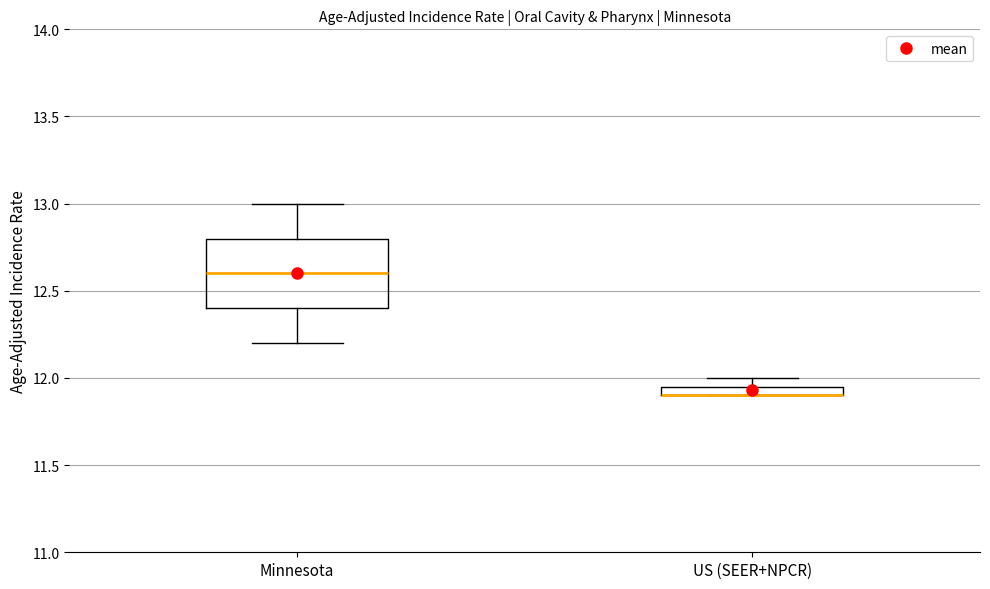

Which box is the tallest, from its lower edge to its upper edge?

Minnesota